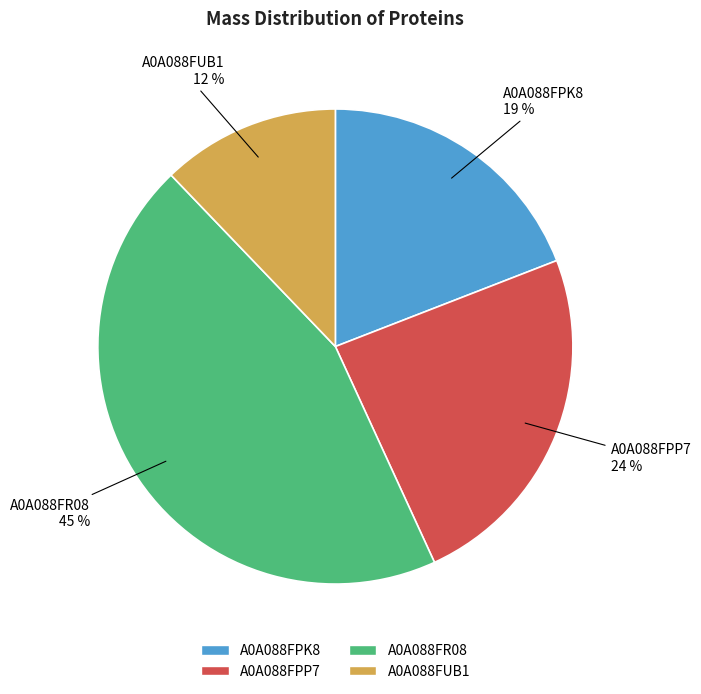

How many slices are in this pie chart?

4